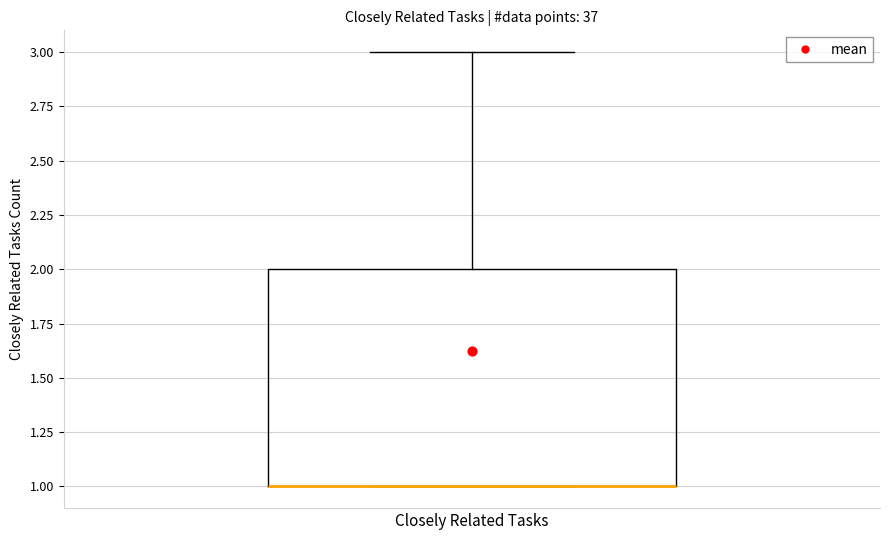

Read this box plot against the y-axis: the position of the median line, the range covered by the box, and the ends of both whiskers. The values are not printed on the chart, so give them approximately, as read against the axis.

median 1 (drawn on the box's lower edge), box 1 to 2, whiskers 1 to 3